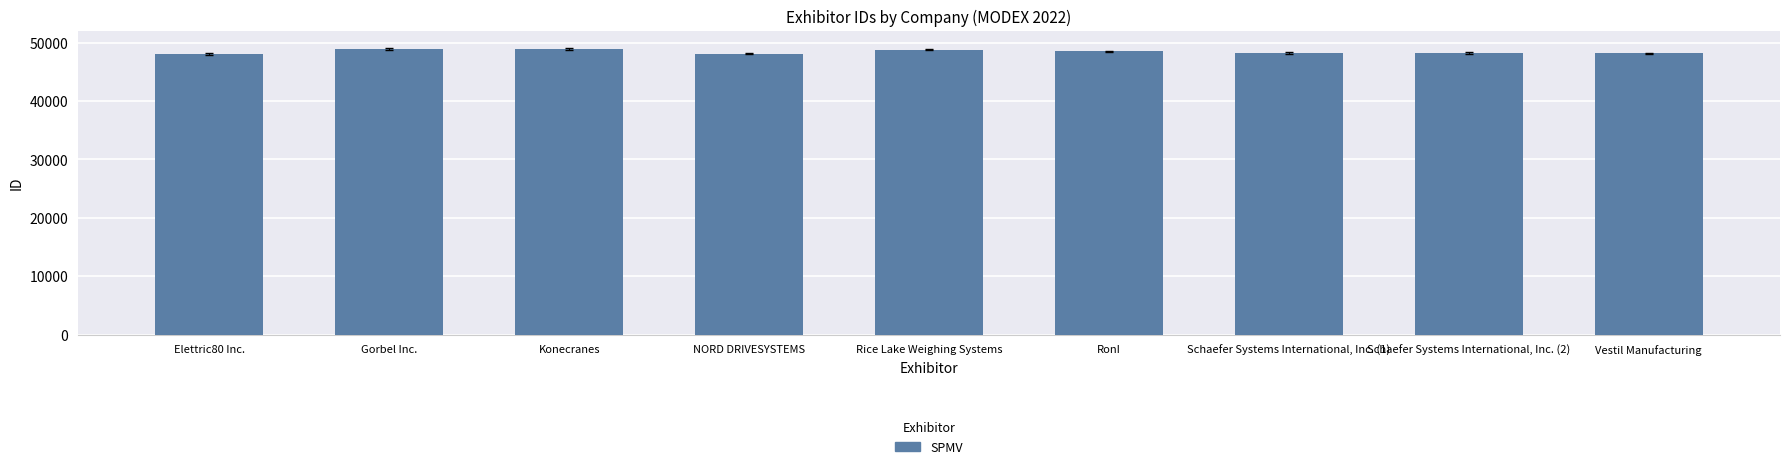

What is the average value?

48433